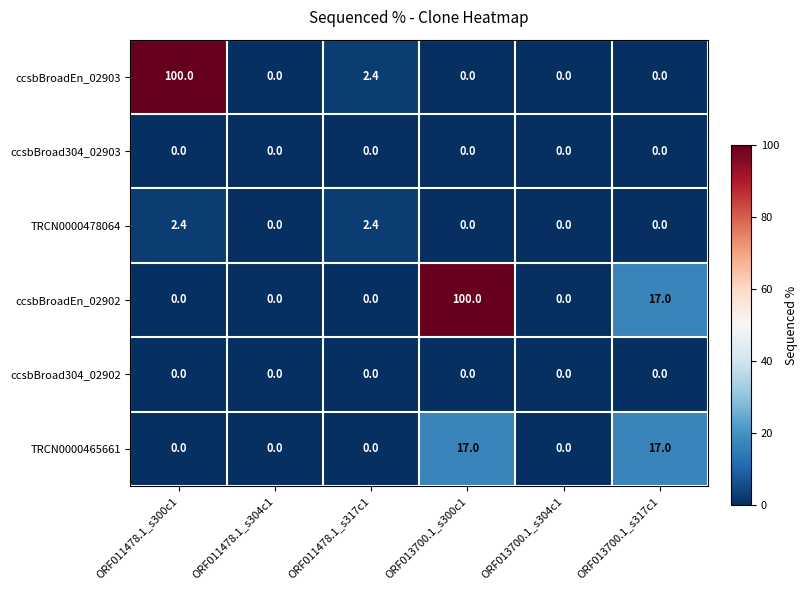

The value of ccsbBroadEn_02902 at ORF013700.1_s317c1 is 17.0. True or false?

True